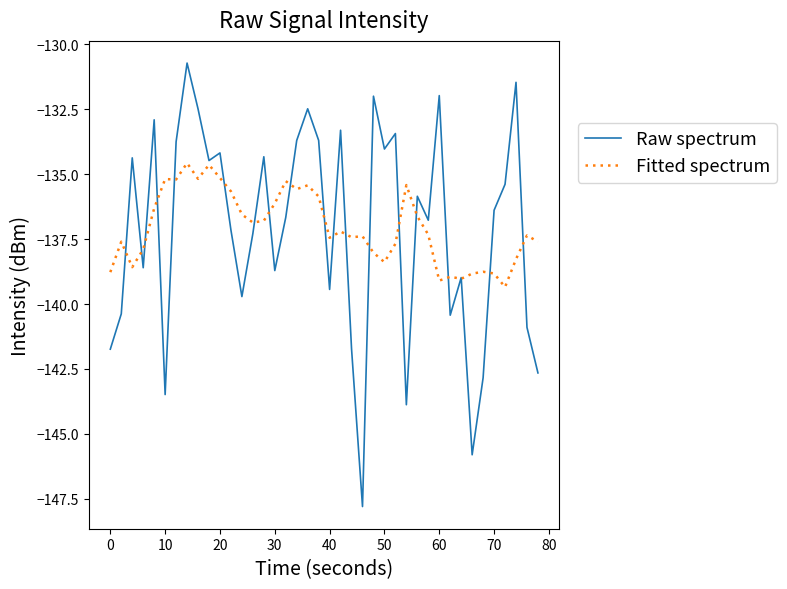

What is the minimum value shown in the chart?

-147.8